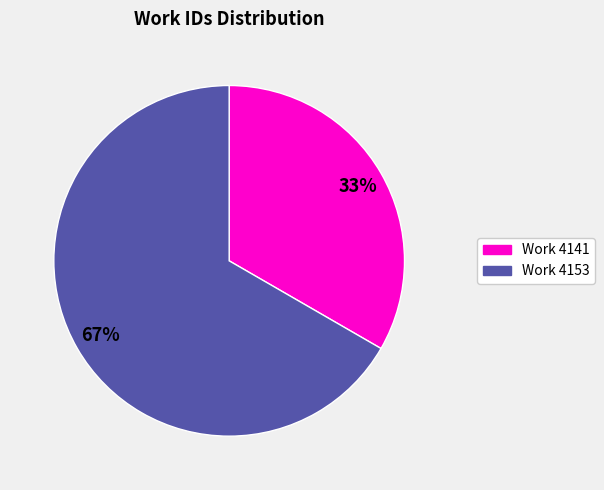

Is there a majority slice in this chart?

Yes